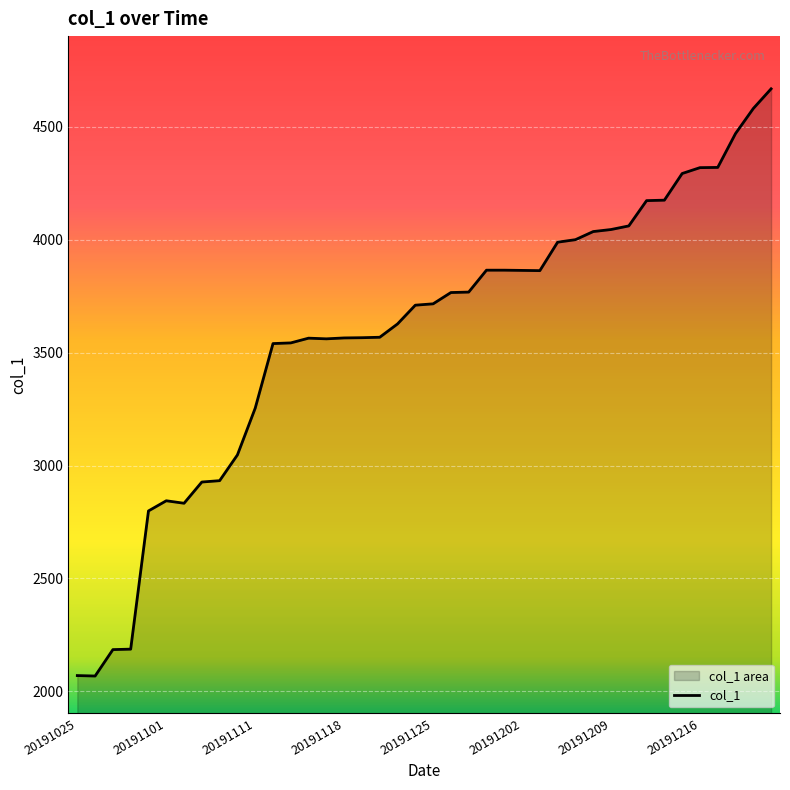

How many lines are shown in the chart?

1